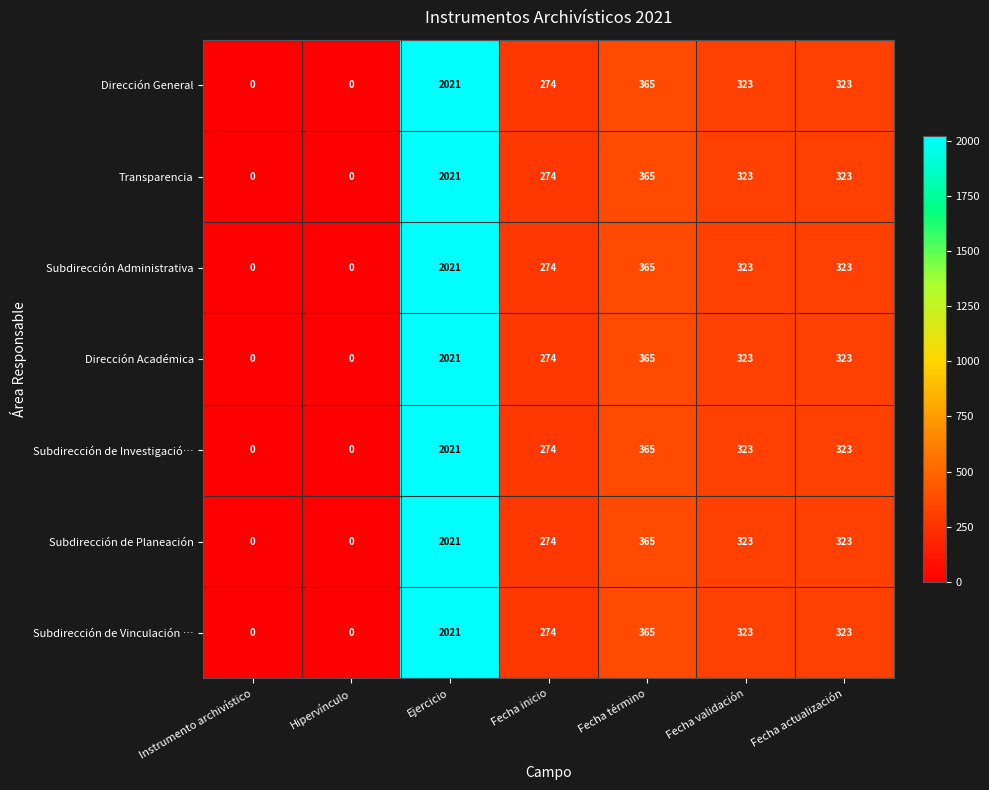

What is the sum of the Transparencia values at Fecha validación and Ejercicio?

2344